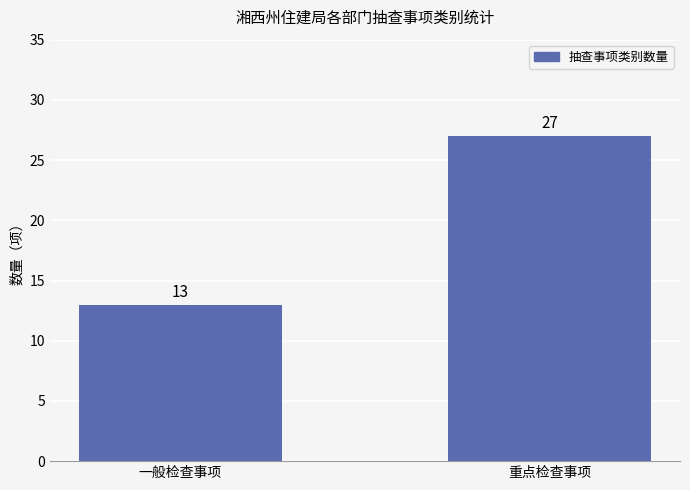

What is the greatest value displayed?

27